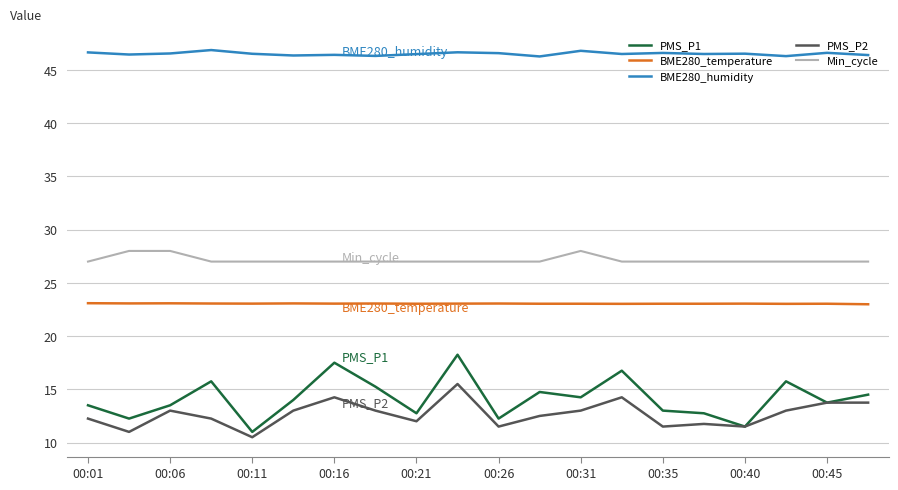

Which series has the widest spread of values?

PMS_P1